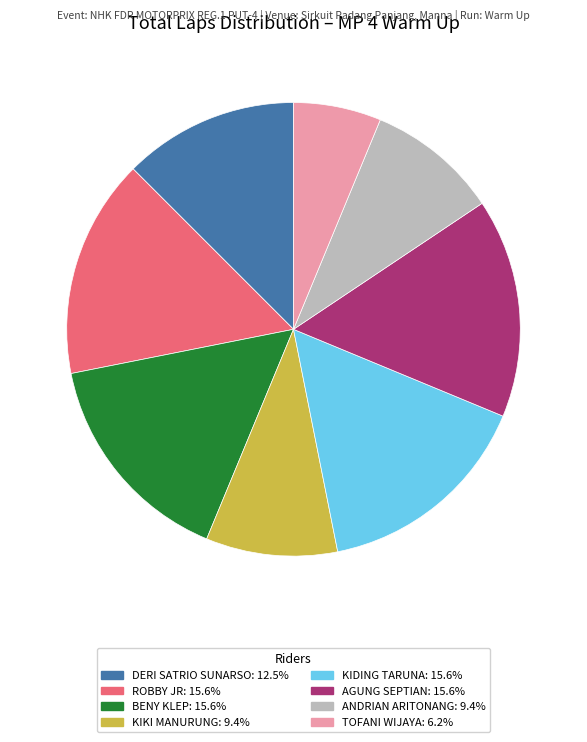

Does any single category account for the majority?

No